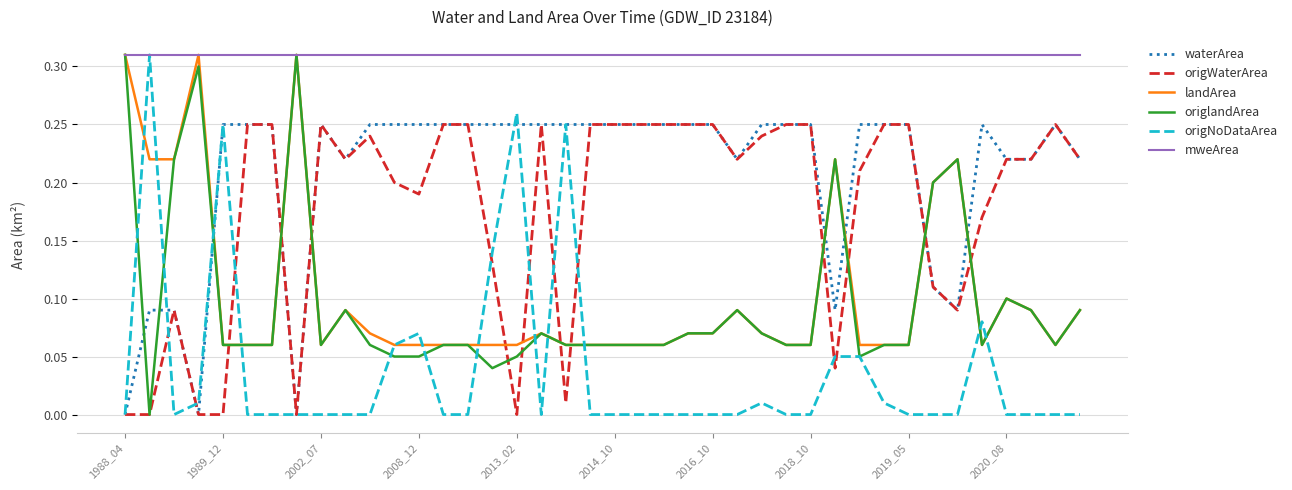

After their last crossing, which series has the higher values: landArea or origWaterArea?

origWaterArea